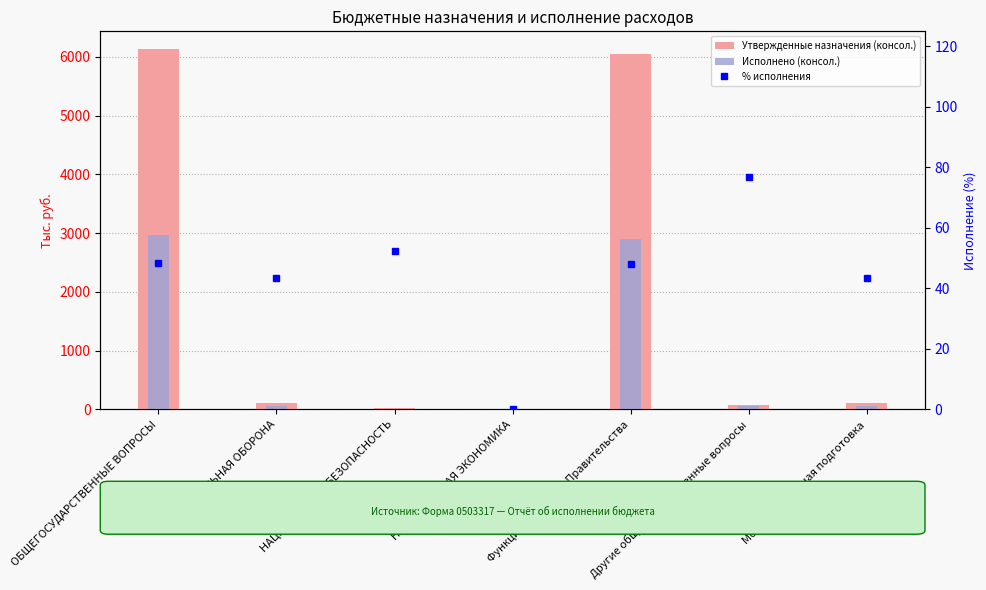

The value of % исполнения at Мобилизационная подготовка is 76.7. True or false?

False